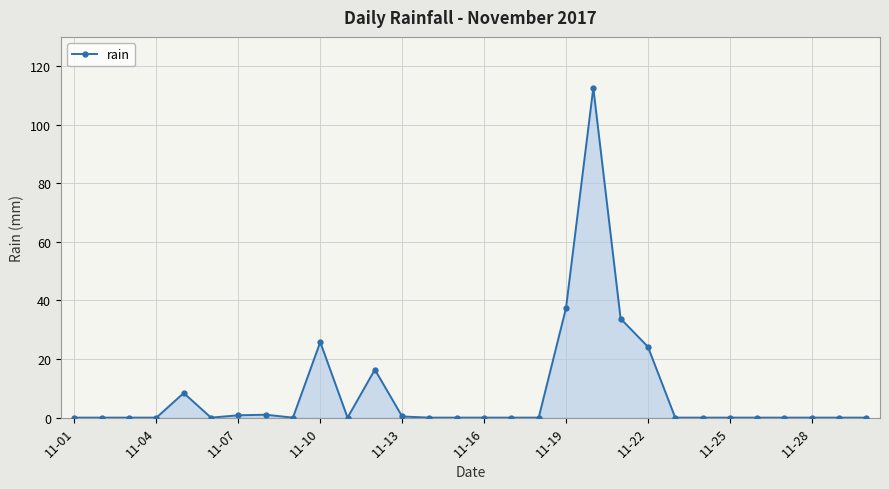

True or false: there are more than 0 points higher than both neighbors.

True